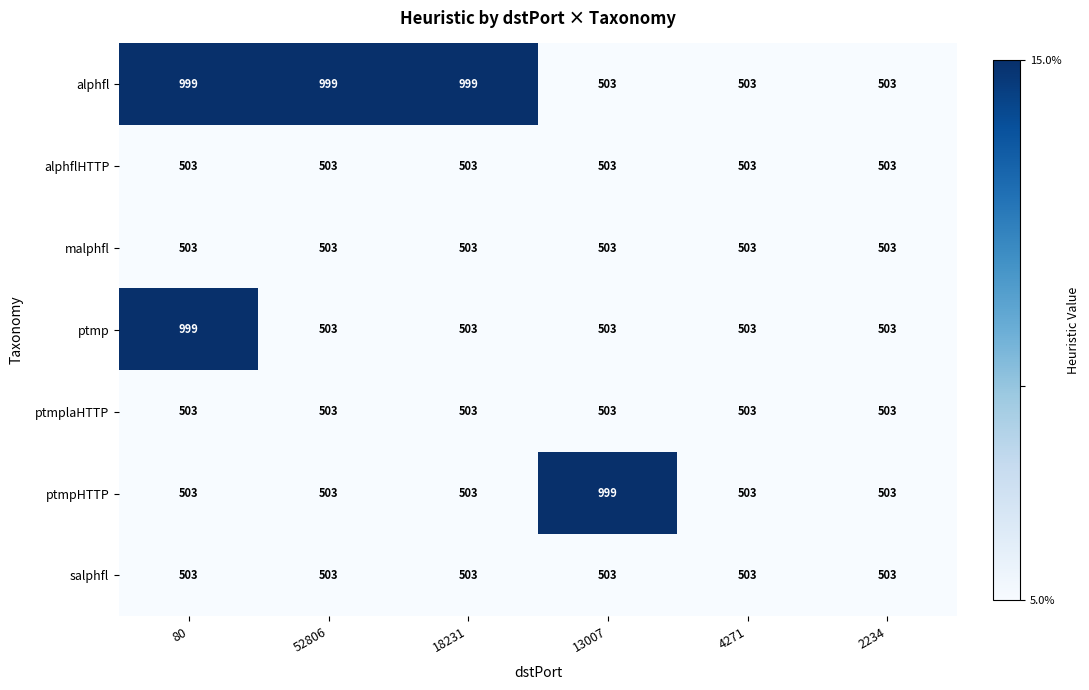

What is the total value across all series at 4271?

3521